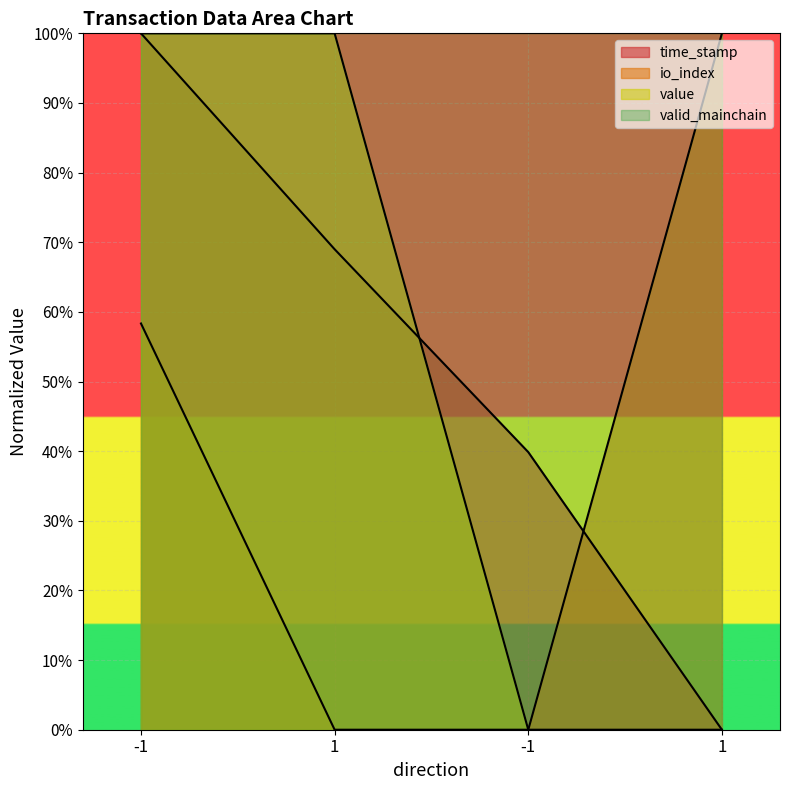

Reading left to right, what are all the values shown in this chart?

time_stamp: 100.0	69.0	39.9	0.0
io_index: 58.3	0.0	0.0	100.0
value: 100.0	100.0	0.0	0.0